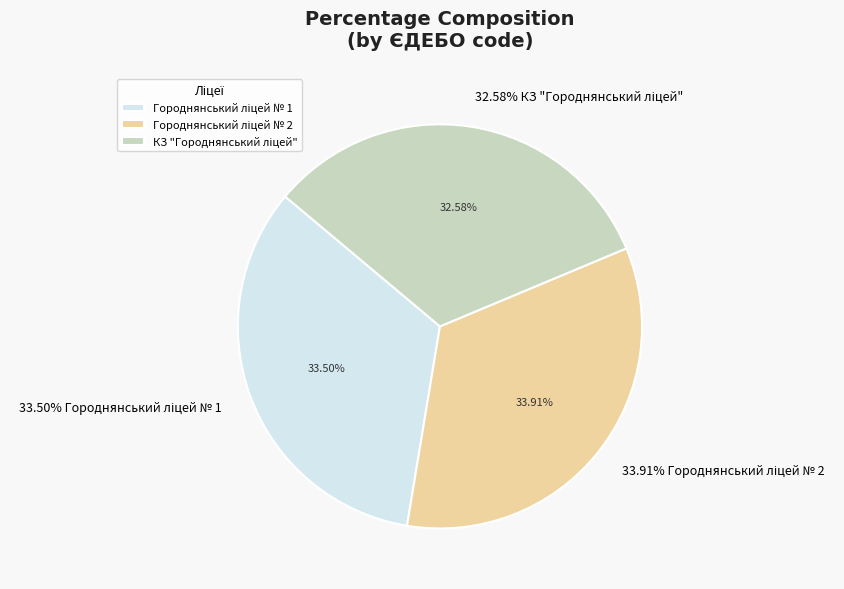

What is the change in value from Городнянський ліцей № 1 to КЗ "Городнянський ліцей"?

-3921